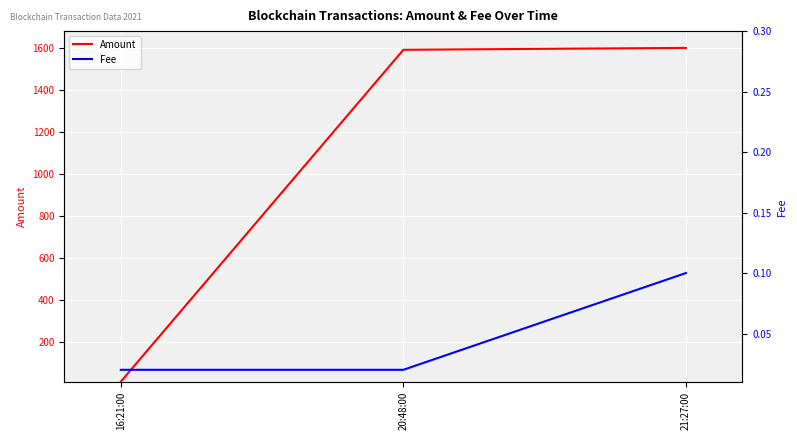

At which label is Fee closest to 0?

16:21:00